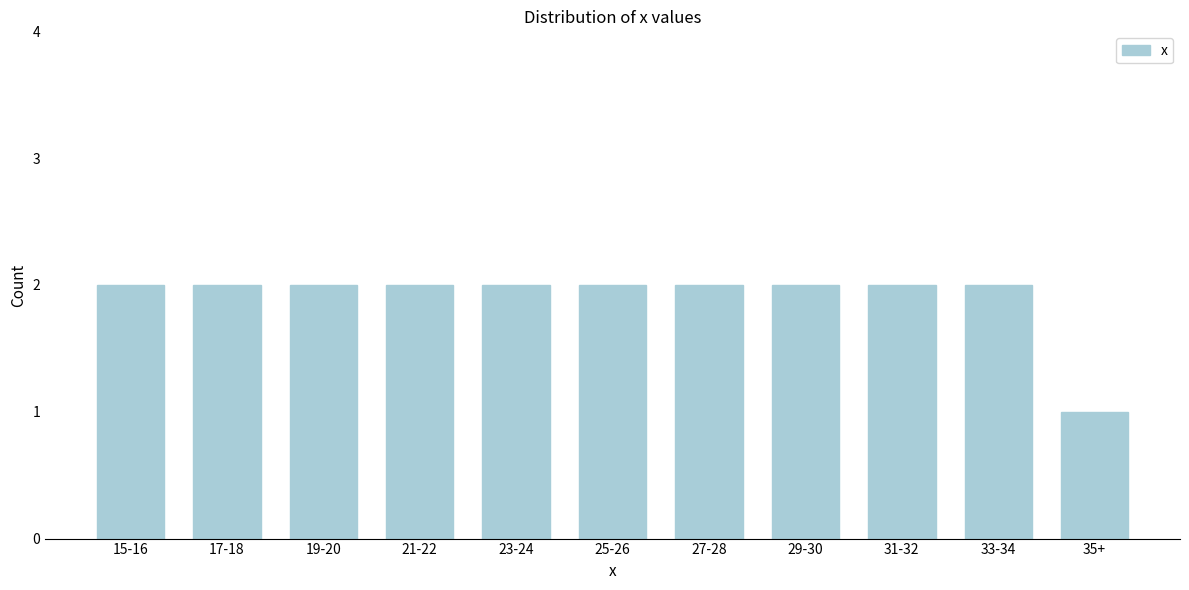

Reading left to right, list all the values displayed in this chart.

15-16=2	17-18=2	19-20=2	21-22=2	23-24=2	25-26=2	27-28=2	29-30=2	31-32=2	33-34=2	35+=1